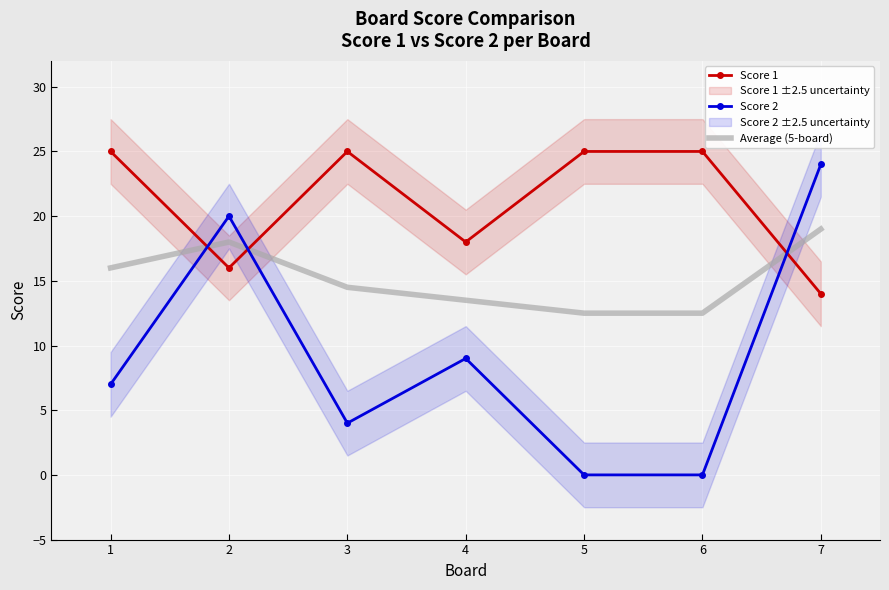

The Score 1 series shows 24.1 at 7. True or false?

False